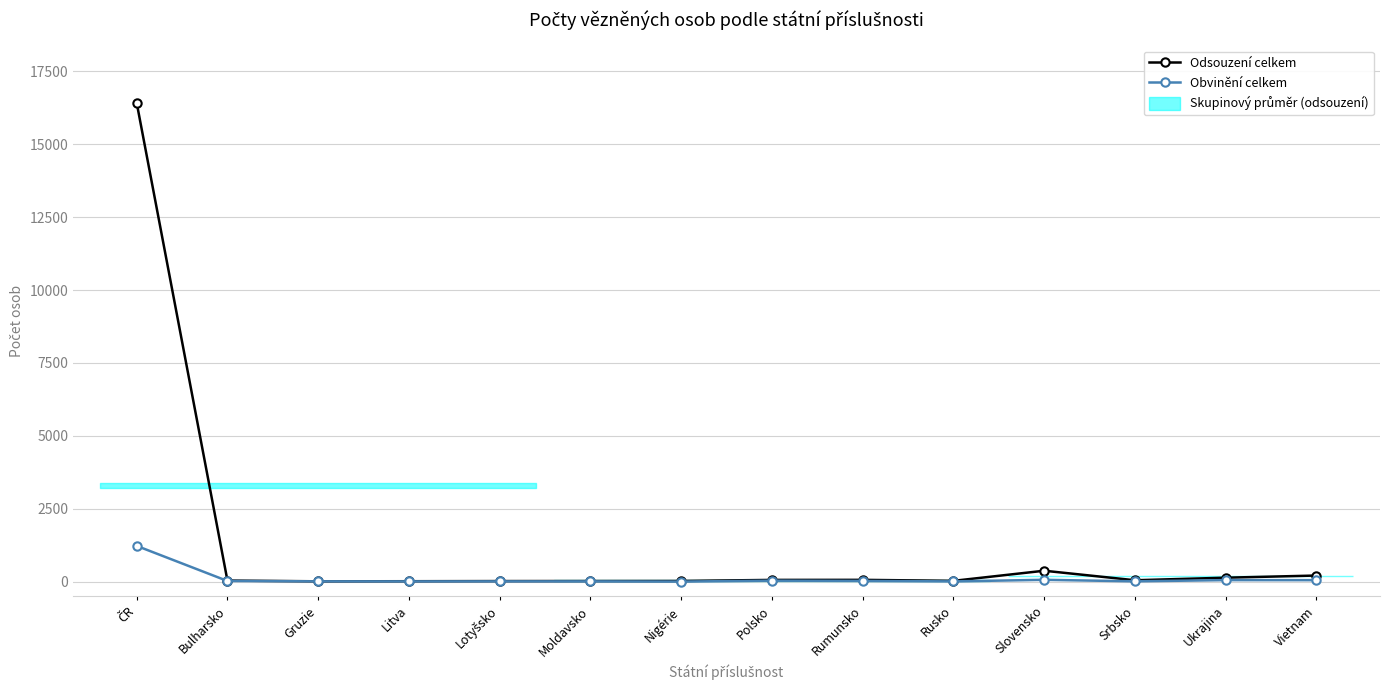

What is the difference between the Odsouzení celkem values at Bulharsko and Lotyšsko?

17